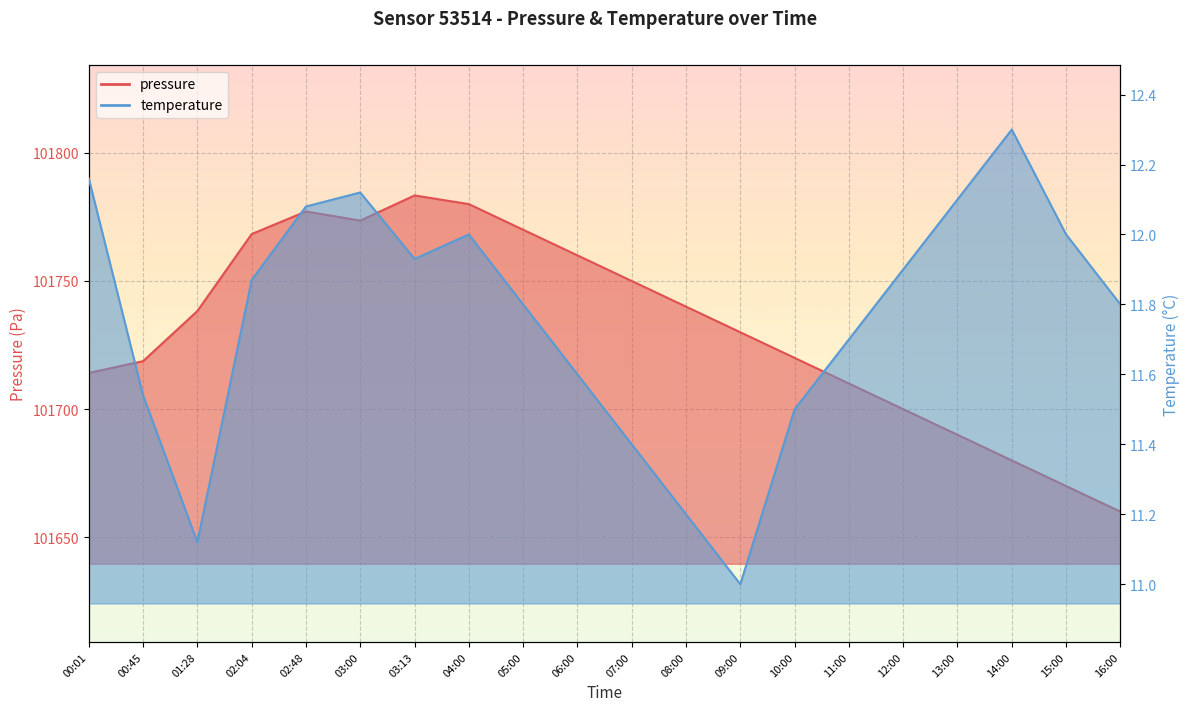

What is the difference between the second highest and second lowest values in the temperature series?

1.0